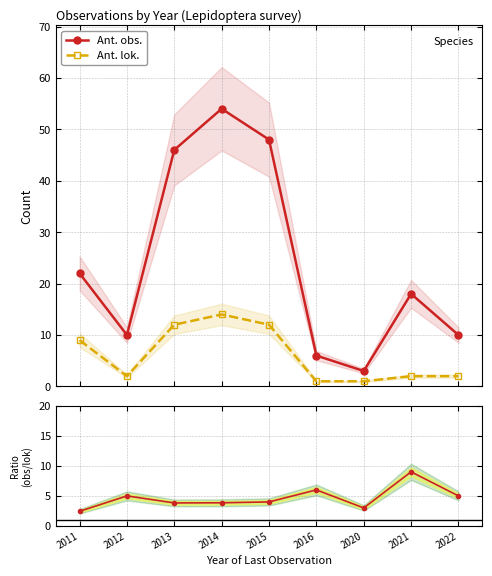

True or false: Ant. obs. has more than 0 interior local peaks.

True